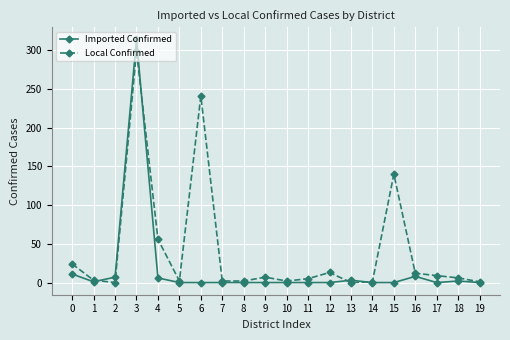

Which series has the widest spread of values?

Imported Confirmed